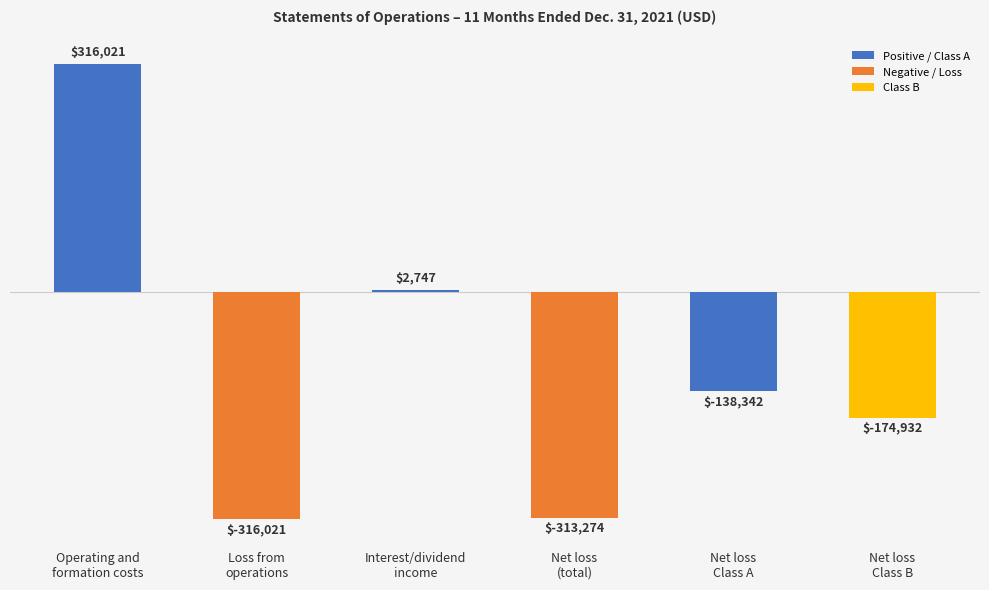

How many data points are less than -138342?

3